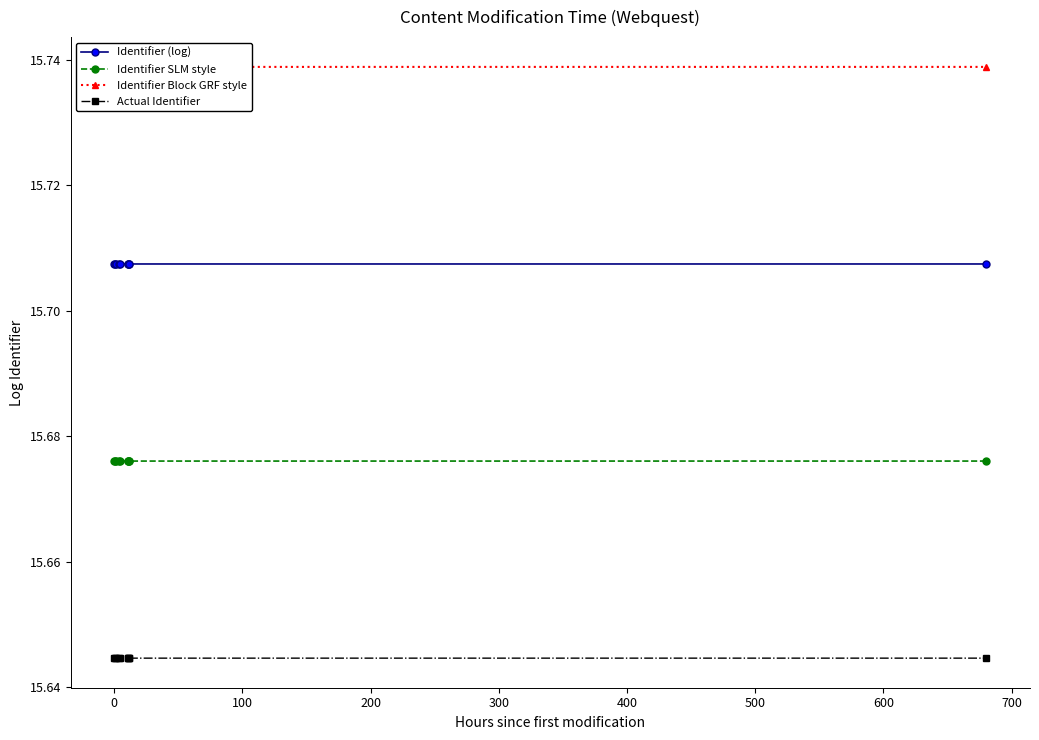

Does the chart have visible grid lines?

No